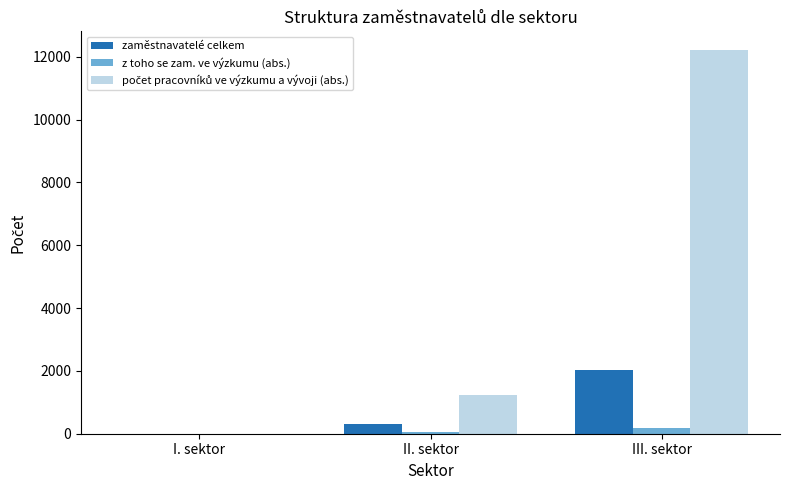

Which label corresponds to the largest value in the chart?

III. sektor